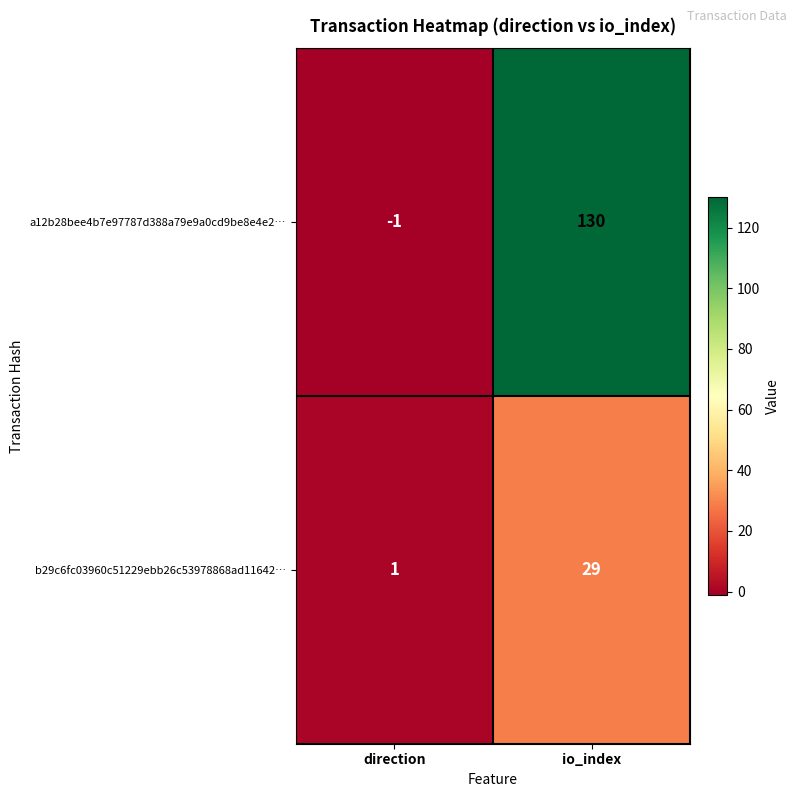

What is the total value across all series at io_index?

159